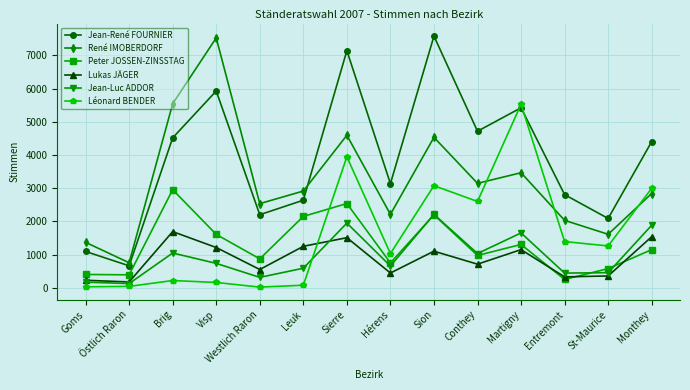

What is the difference between the highest and lowest values at Martigny?

4380